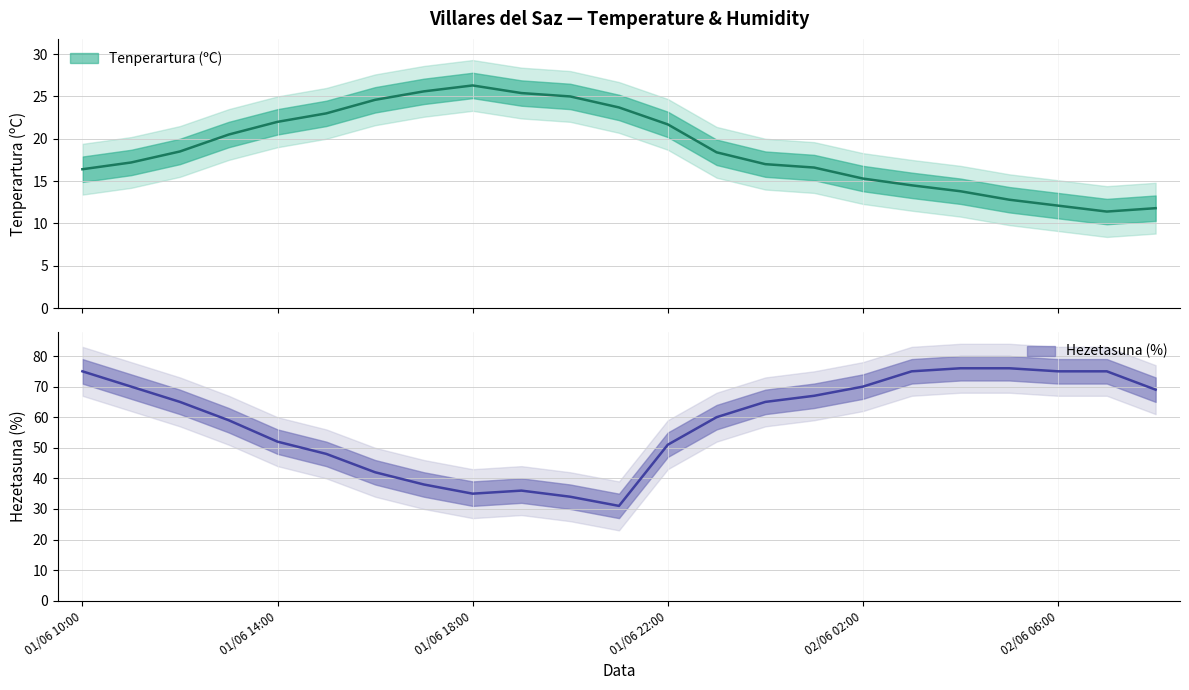

True or false: Hezetasuna (%) has a value of 46.1 at 02/06 01:00.

False